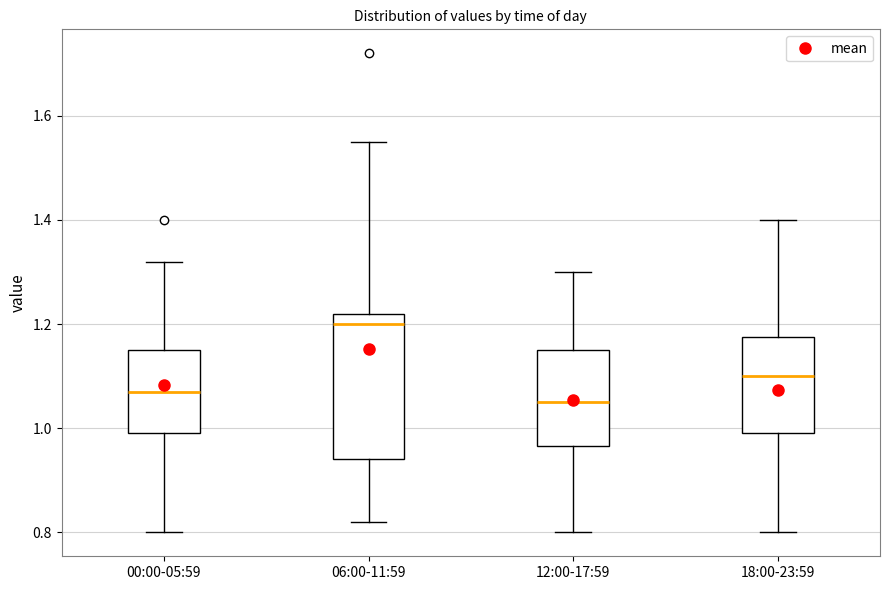

Where does the lower whisker of the box for 12:00-17:59 end on the y-axis? The values are not printed on the chart, so give them approximately, as read against the axis.

0.80